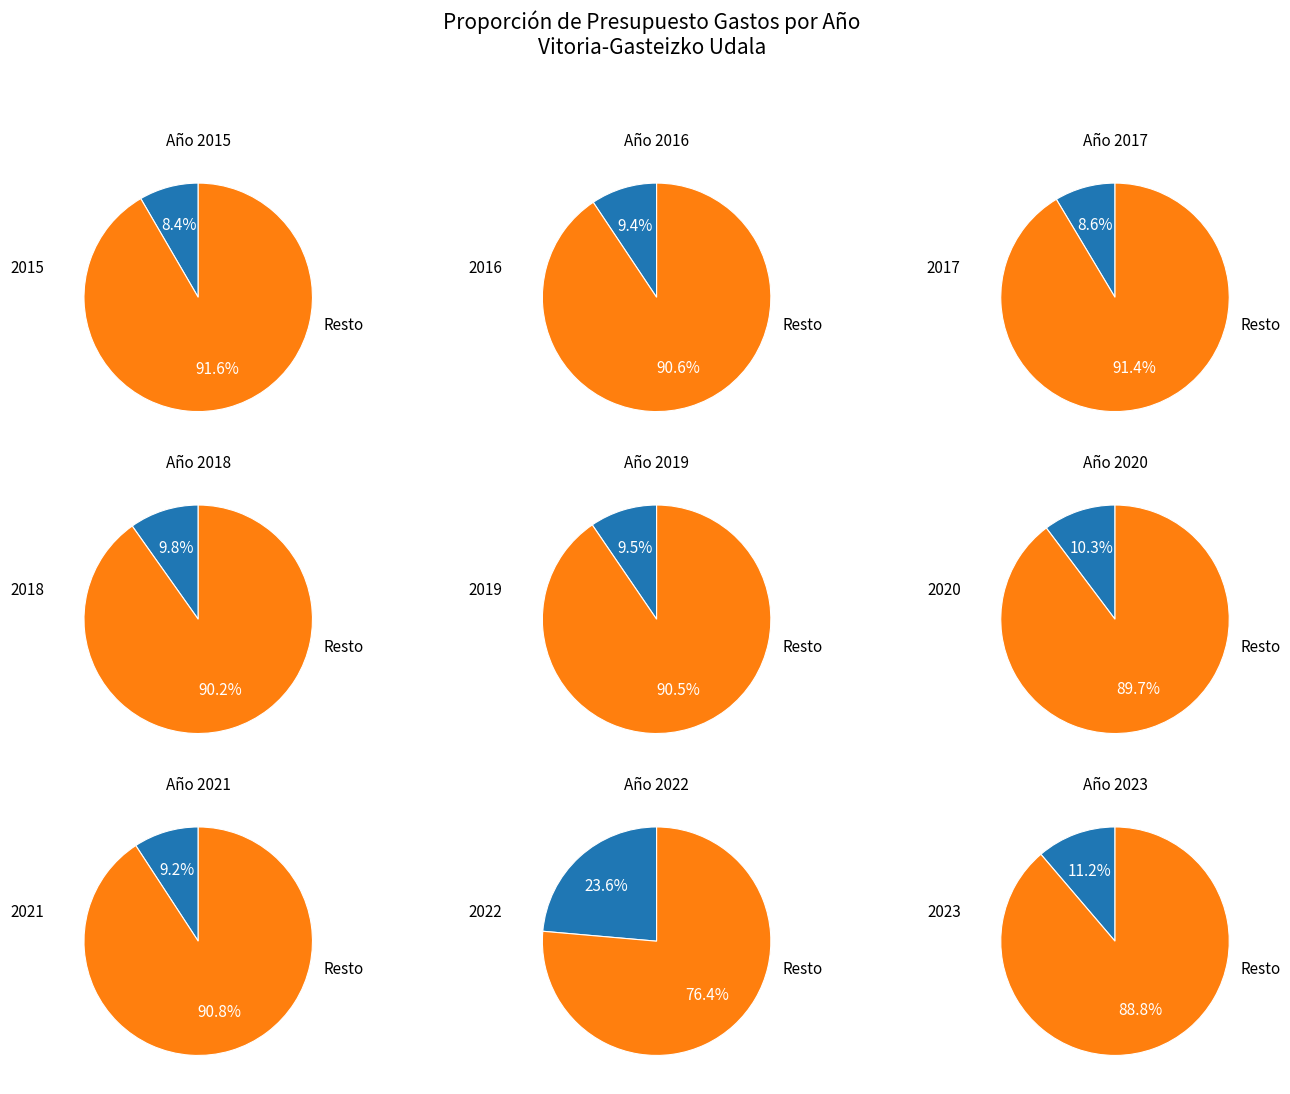

Does 2019 represent more than half of the total?

No